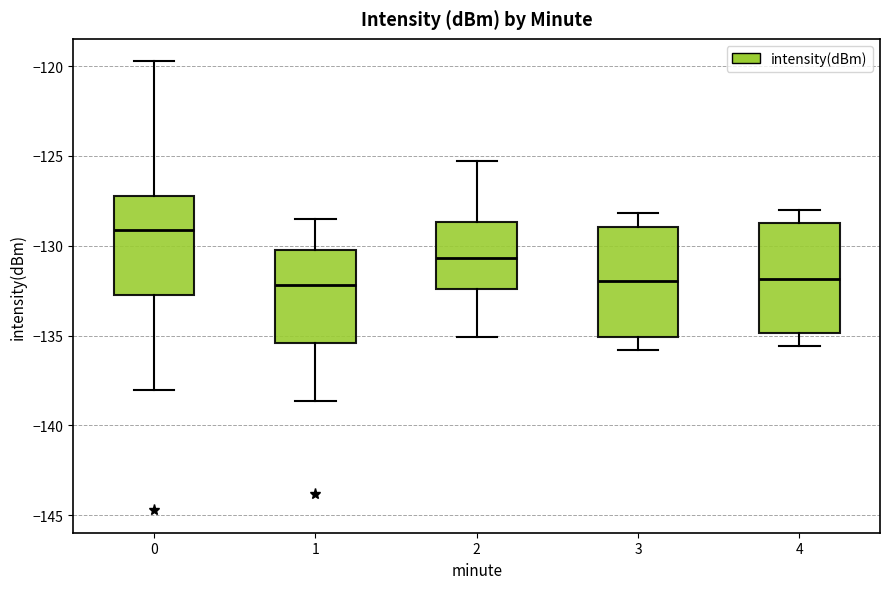

Reading left to right, read every box against the y-axis: the position of its median line, the range the box covers, and the ends of its whiskers. The values are not printed on the chart, so give them approximately, as read against the axis.

0: median -129.0, box -132.5 to -127.0, whiskers -138.0 to -119.5
1: median -132.0, box -135.5 to -130.0, whiskers -138.5 to -128.5
2: median -130.5, box -132.5 to -128.5, whiskers -135.0 to -125.5
3: median -132.0, box -135.0 to -129.0, whiskers -136.0 to -128.0
4: median -132.0, box -135.0 to -128.5, whiskers -135.5 to -128.0